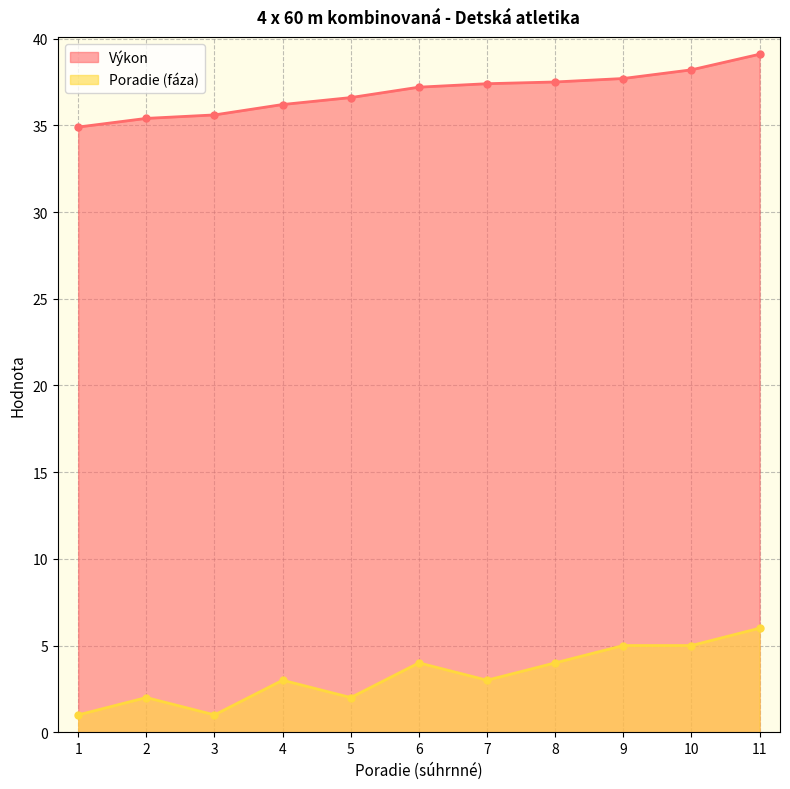

How many data points in Poradie (fáza) are above 3?

5